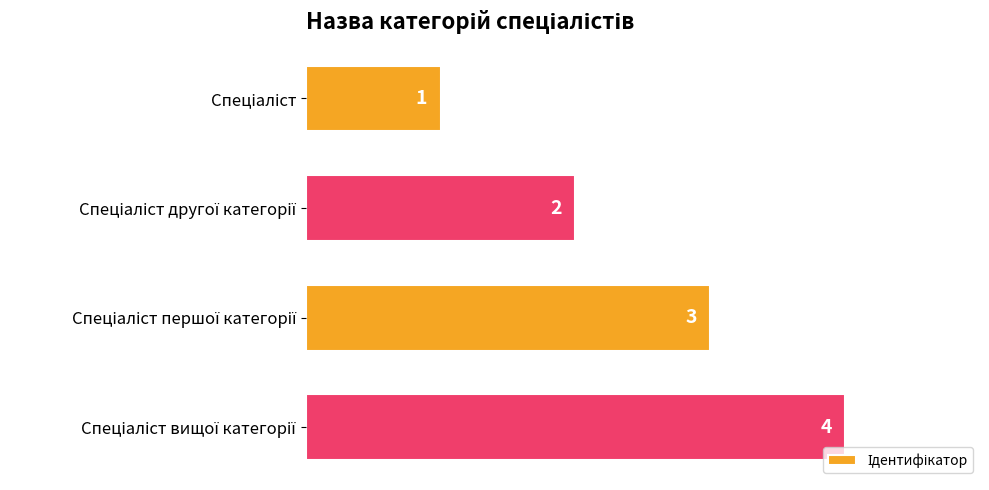

What is the maximum value shown in the chart?

4